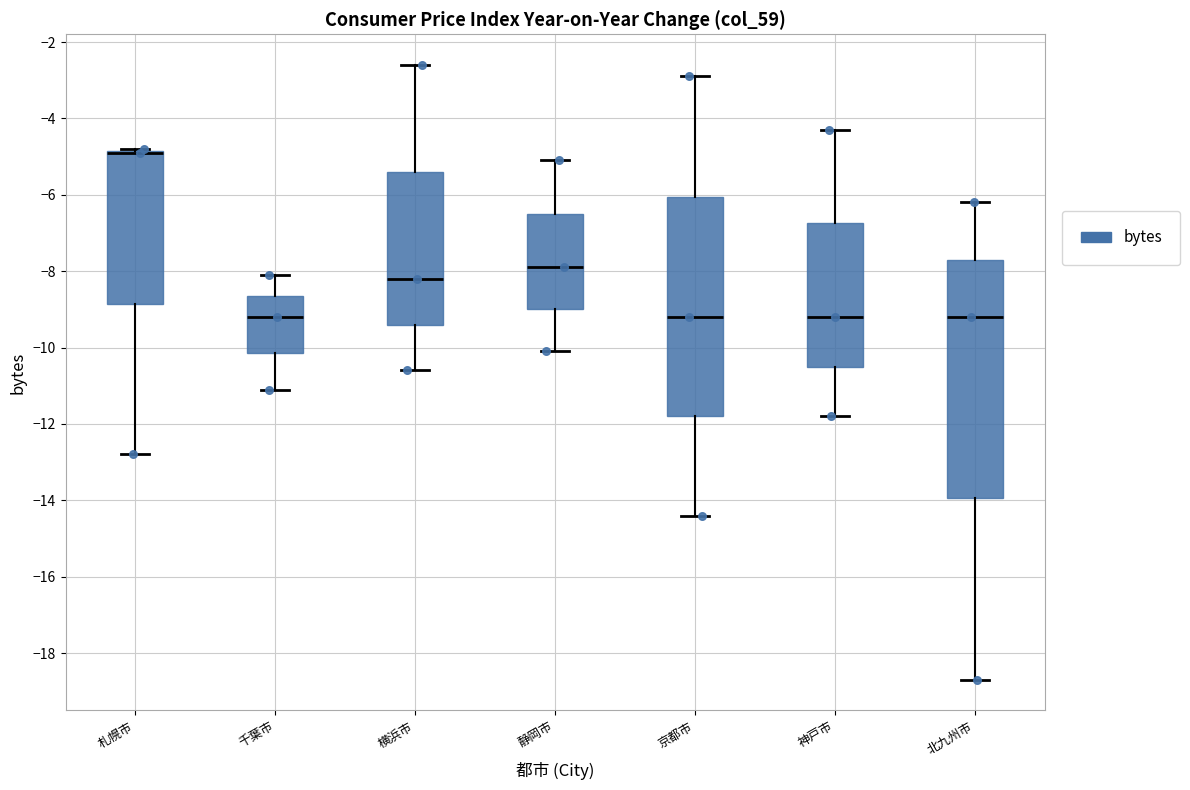

Reading left to right, read every box against the y-axis: the position of its median line, the range the box covers, and the ends of its whiskers. The values are not printed on the chart, so give them approximately, as read against the axis.

札幌市: median -4.8 (drawn on the box's upper edge), box -8.8 to -4.8, whiskers -12.8 to -4.8
千葉市: median -9.2, box -10.2 to -8.6, whiskers -11.0 to -8.0
横浜市: median -8.2, box -9.4 to -5.4, whiskers -10.6 to -2.6
静岡市: median -7.8, box -9.0 to -6.4, whiskers -10.0 to -5.0
京都市: median -9.2, box -11.8 to -6.0, whiskers -14.4 to -2.8
神戸市: median -9.2, box -10.4 to -6.8, whiskers -11.8 to -4.2
北九州市: median -9.2, box -14.0 to -7.6, whiskers -18.6 to -6.2